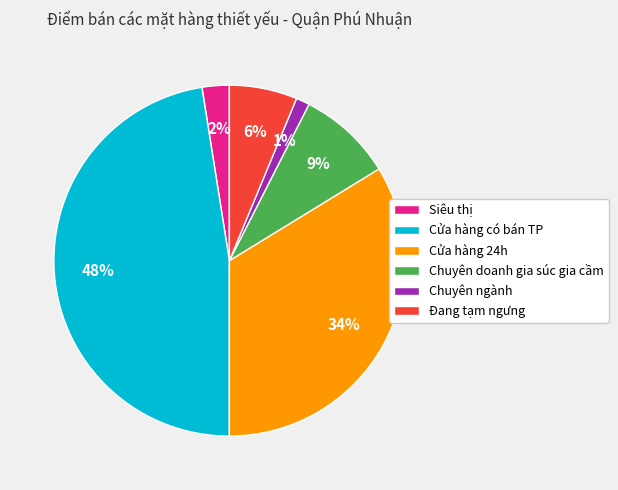

Which category has the smallest portion of the pie?

Chuyên ngành